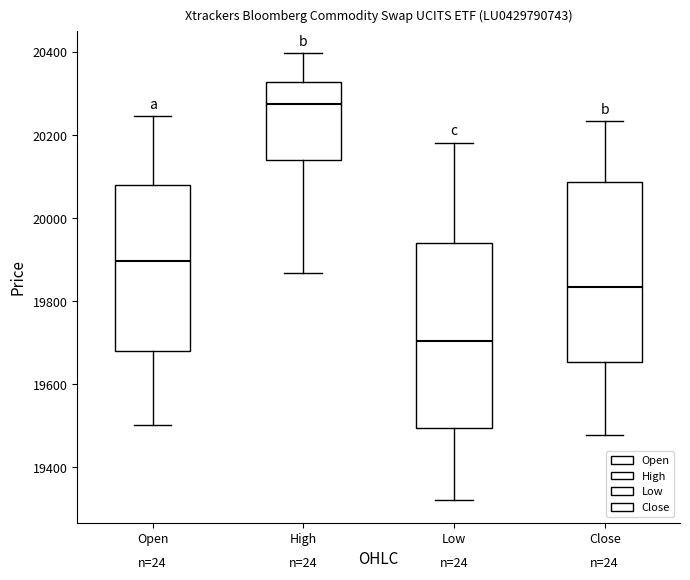

Reading left to right, read every box against the y-axis: the position of its median line, the range the box covers, and the ends of its whiskers. The values are not printed on the chart, so give them approximately, as read against the axis.

Open: median 19900, box 19680 to 20080, whiskers 19500 to 20240
High: median 20280, box 20140 to 20320, whiskers 19860 to 20400
Low: median 19700, box 19500 to 19940, whiskers 19320 to 20180
Close: median 19840, box 19660 to 20080, whiskers 19480 to 20240